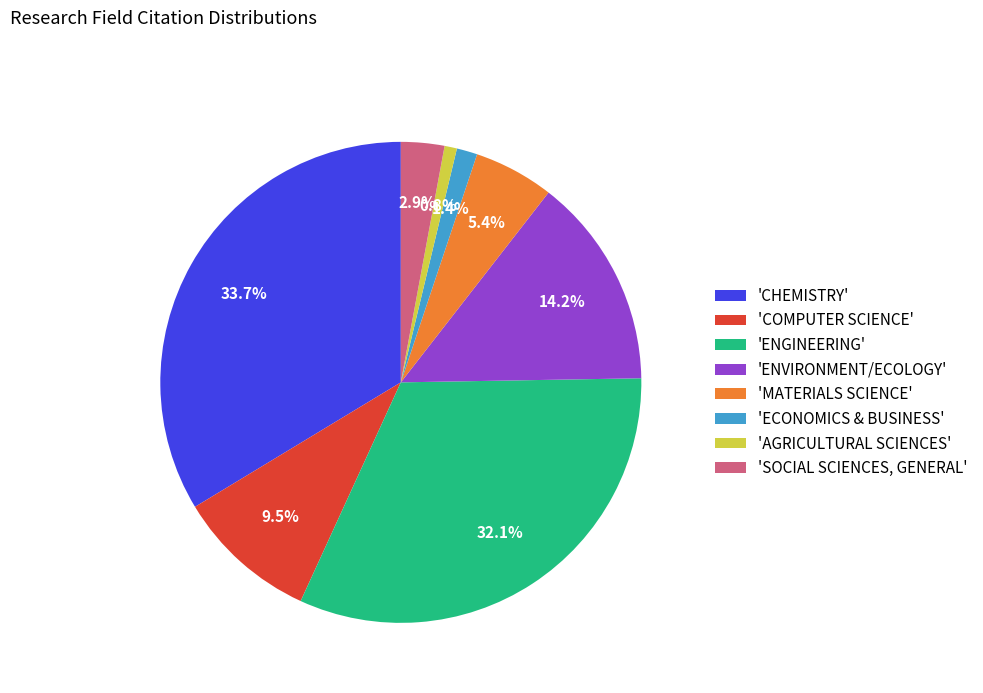

Do 'CHEMISTRY' and 'SOCIAL SCIENCES, GENERAL' together represent more than half of the pie?

No